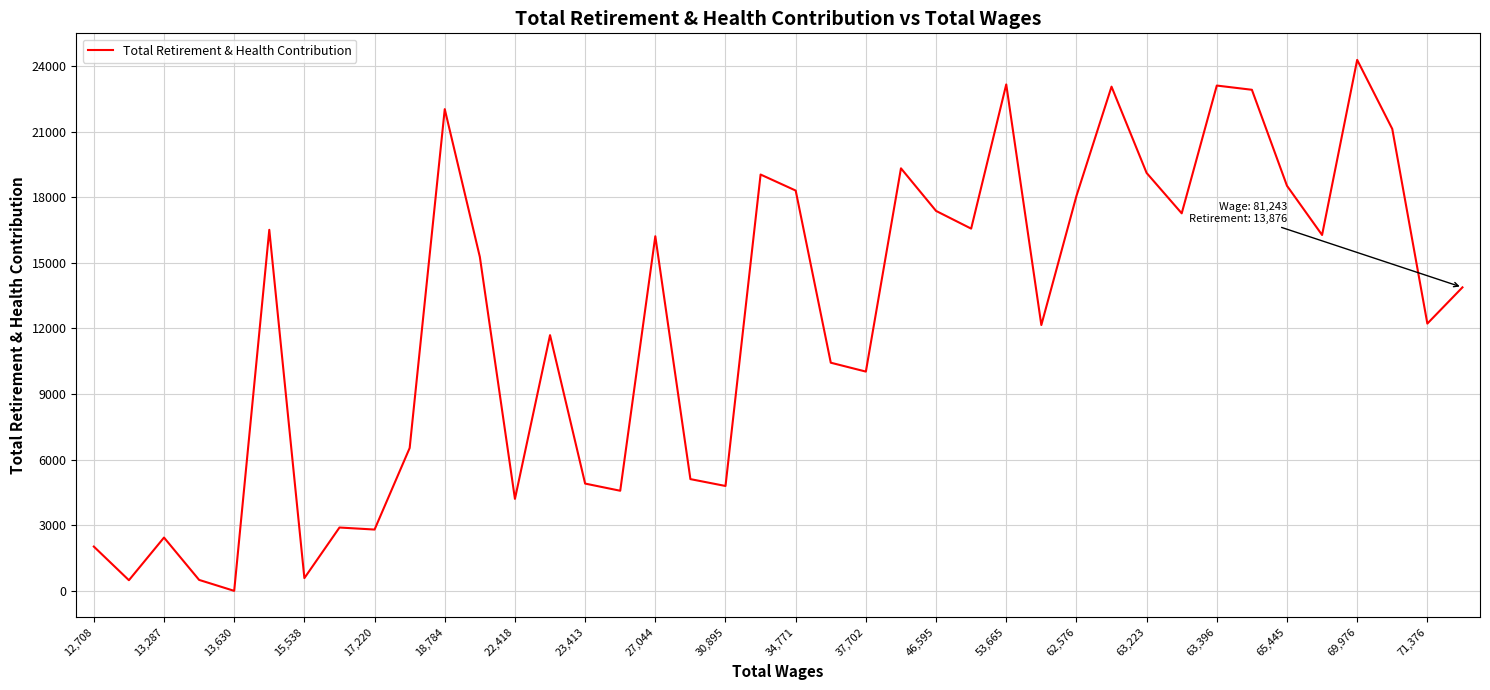

What is the greatest value displayed?

24276